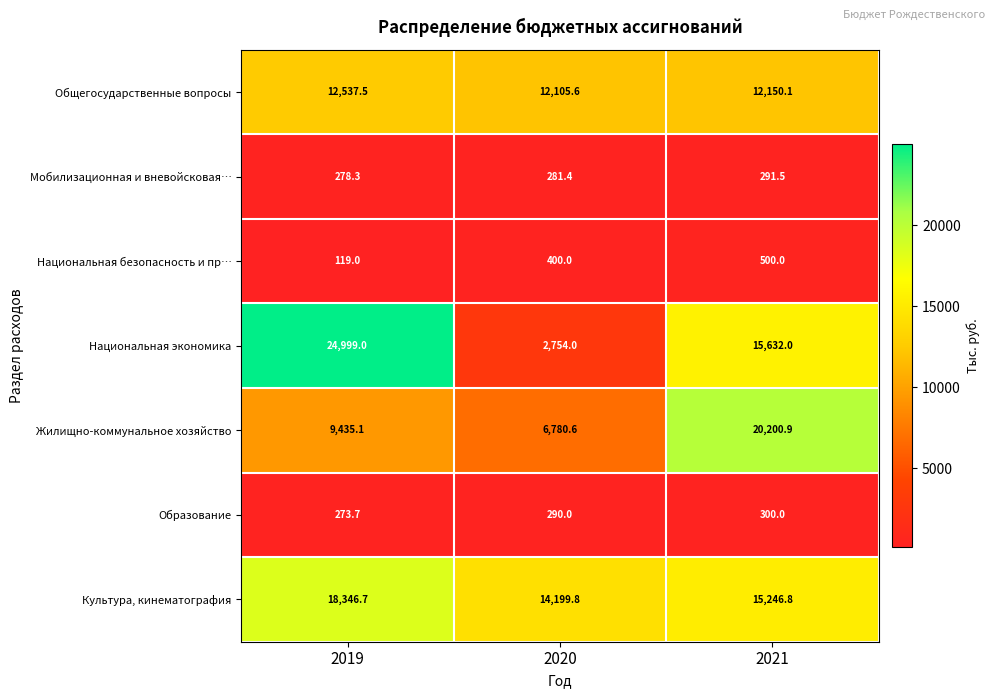

What is the average value of the Мобилизационная и вневойсковая… series?

283.7